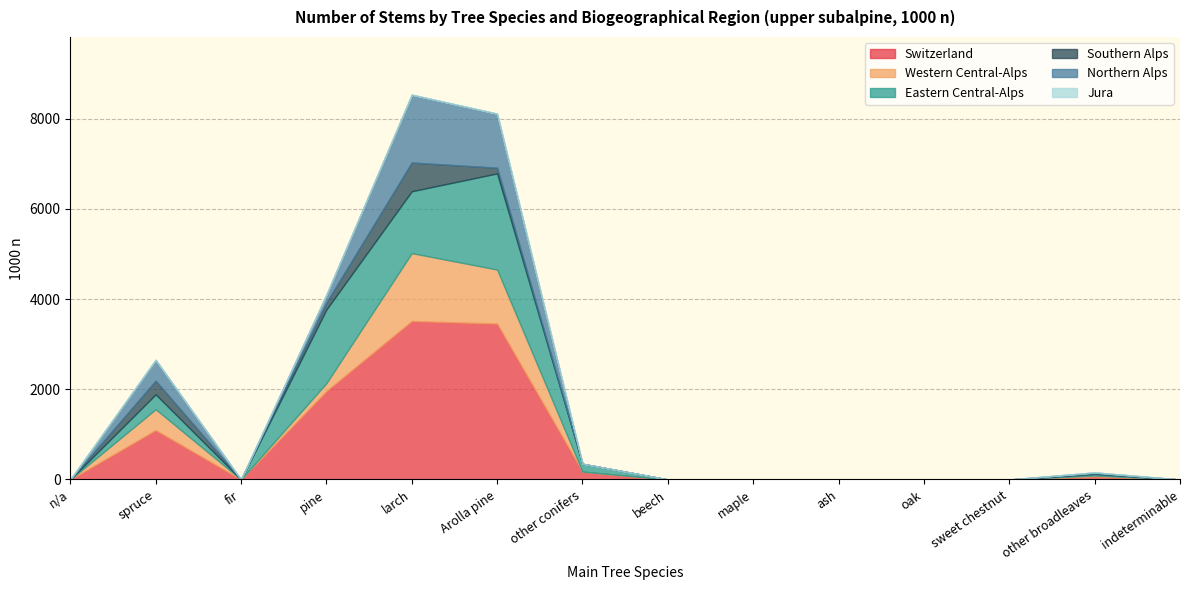

True or false: Northern Alps has more than 0 points higher than both neighbors.

True